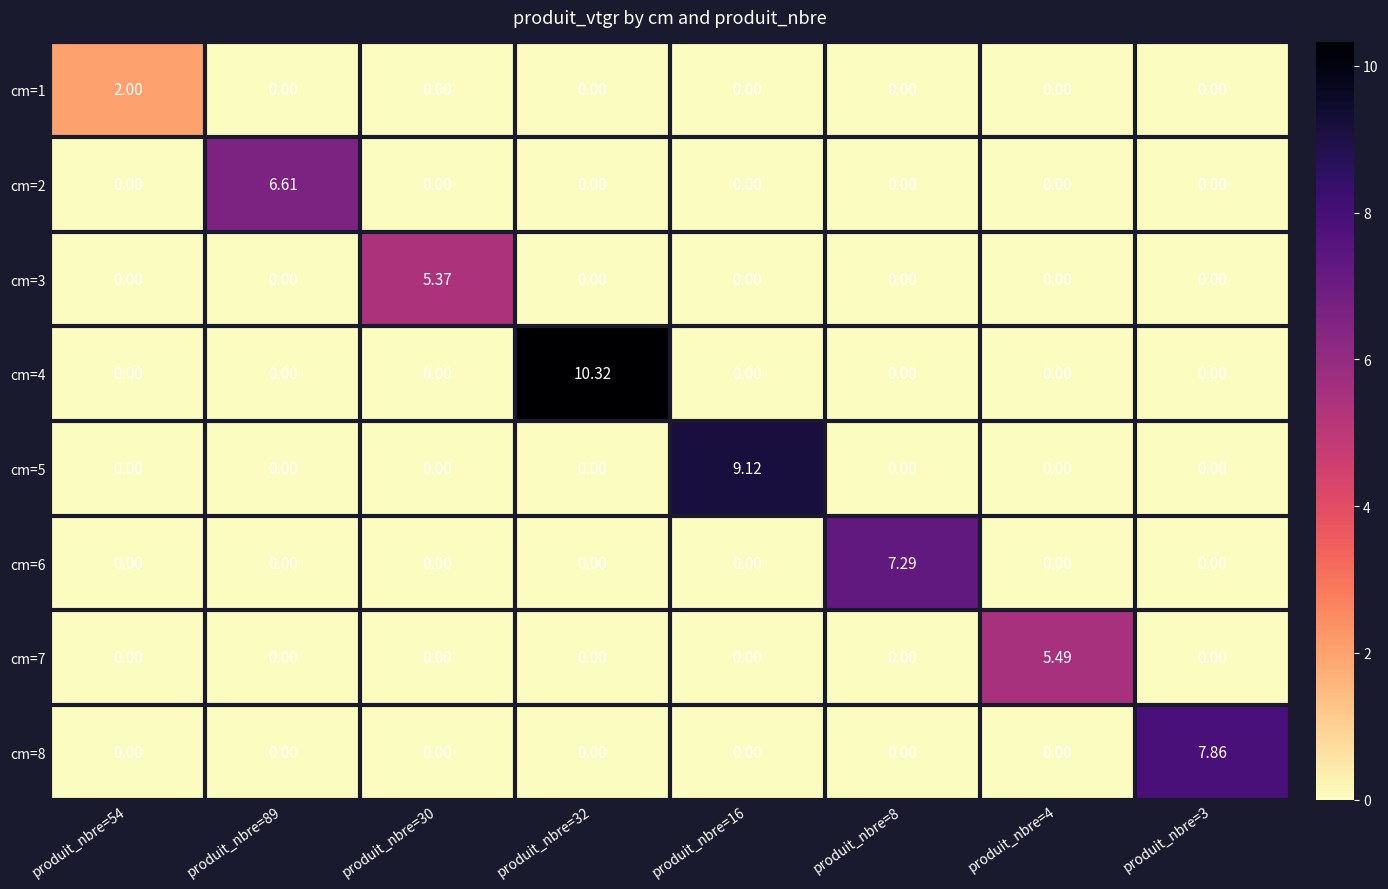

Is the value of cm=2 at produit_nbre=89 greater than the value of cm=3 at produit_nbre=89?

Yes